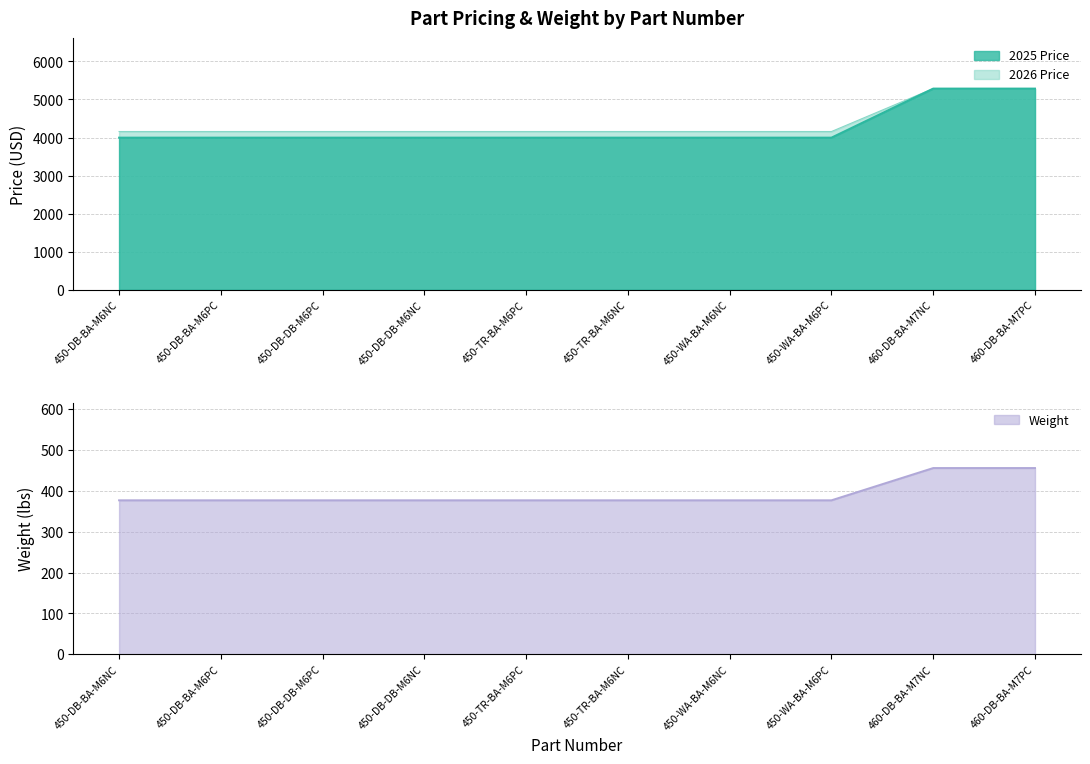

True or false: 2025 Price and 2026 Price intersect in this chart.

False